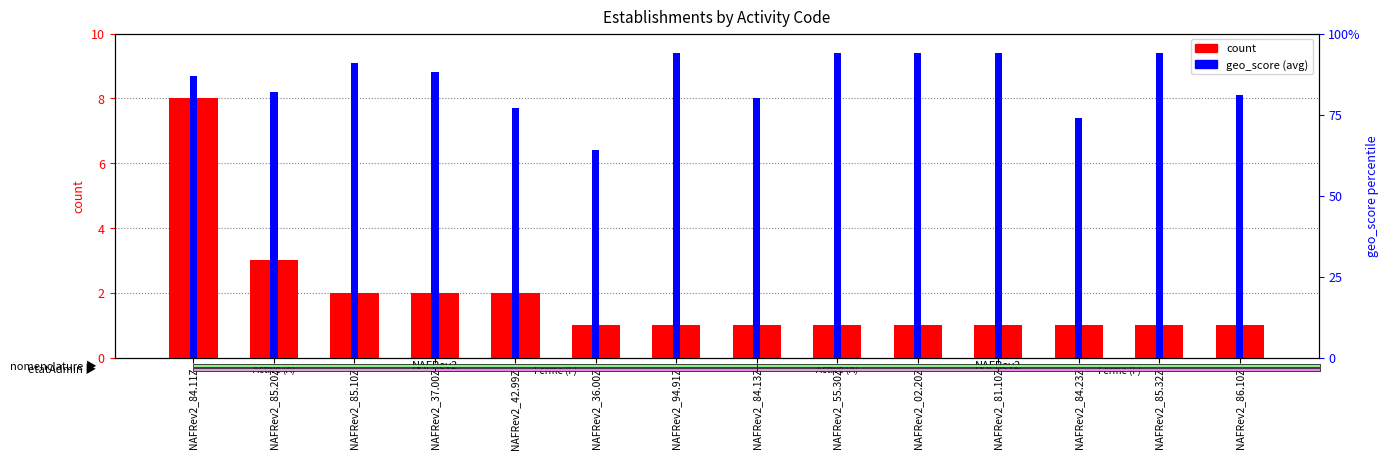

Is it true that count equals 1.0 at NAFRev2_86.10Z?

True